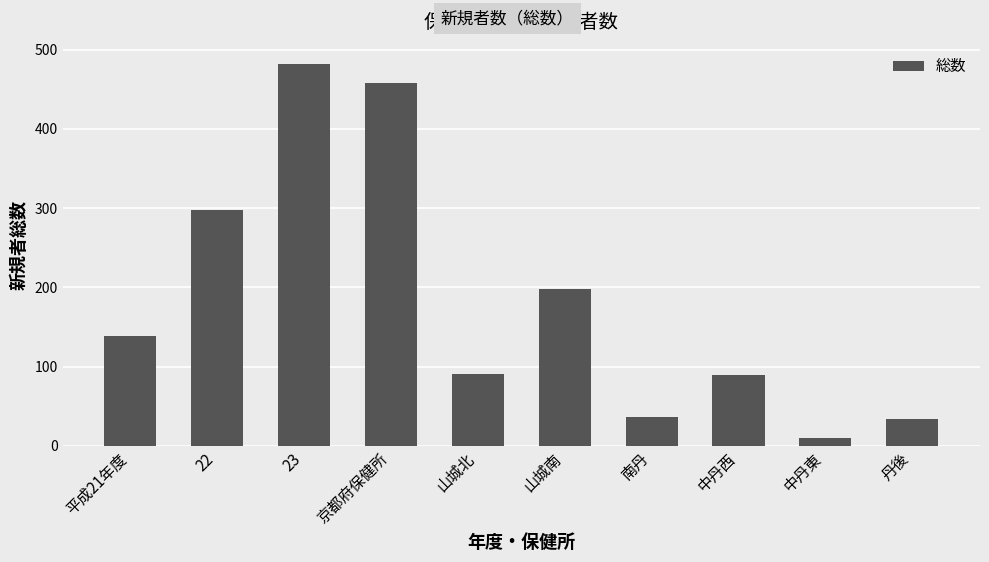

Is it true that the value at 丹後 is 34?

True